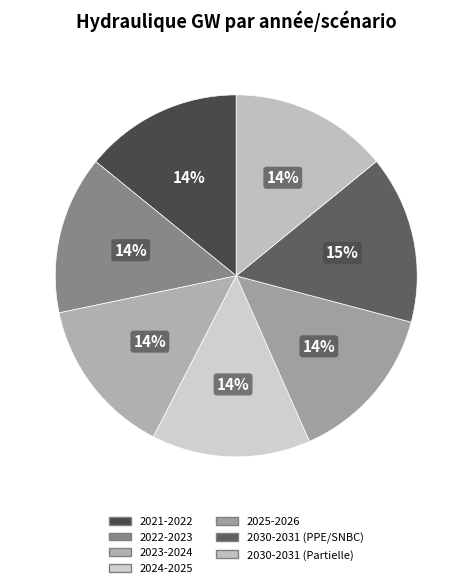

To the nearest percent, what percentage of the pie is 2030-2031 (PPE/SNBC)?

15%